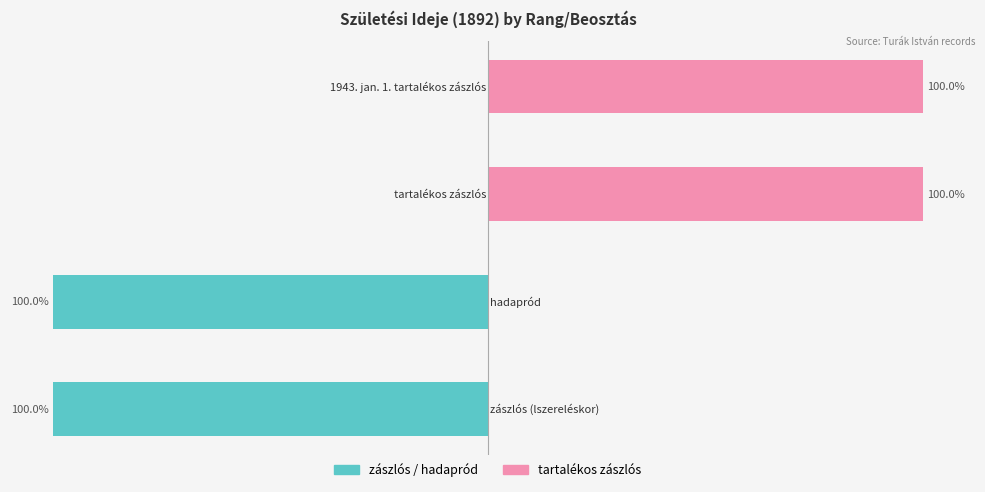

Read the zászlós (lszereléskor) / hadapród value at 1, to the nearest 50.

-100